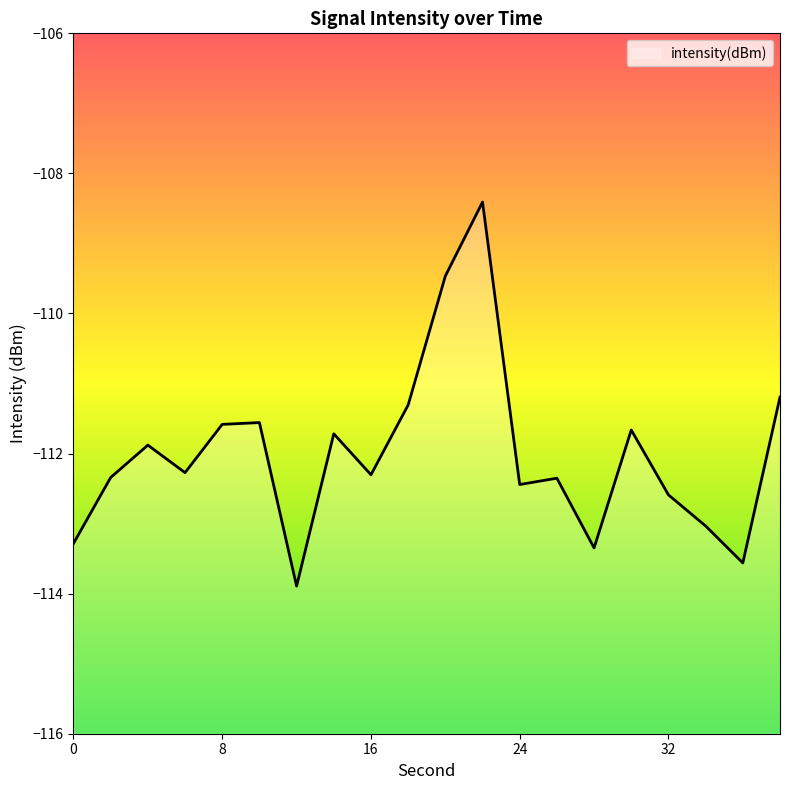

What is the difference between the maximum and second lowest values?

5.2